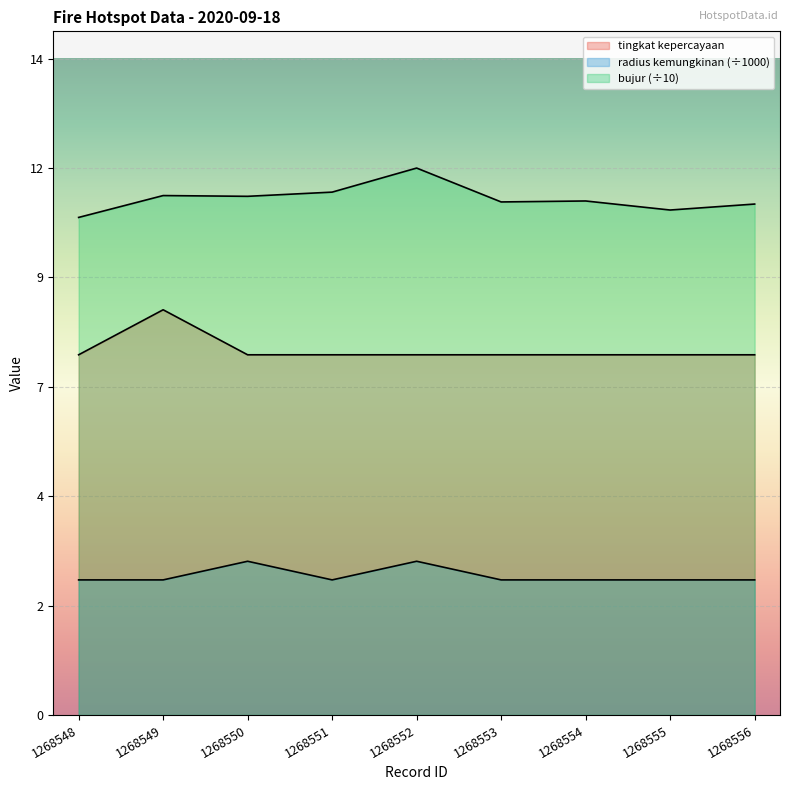

What is the minimum value for bujur?

11.1